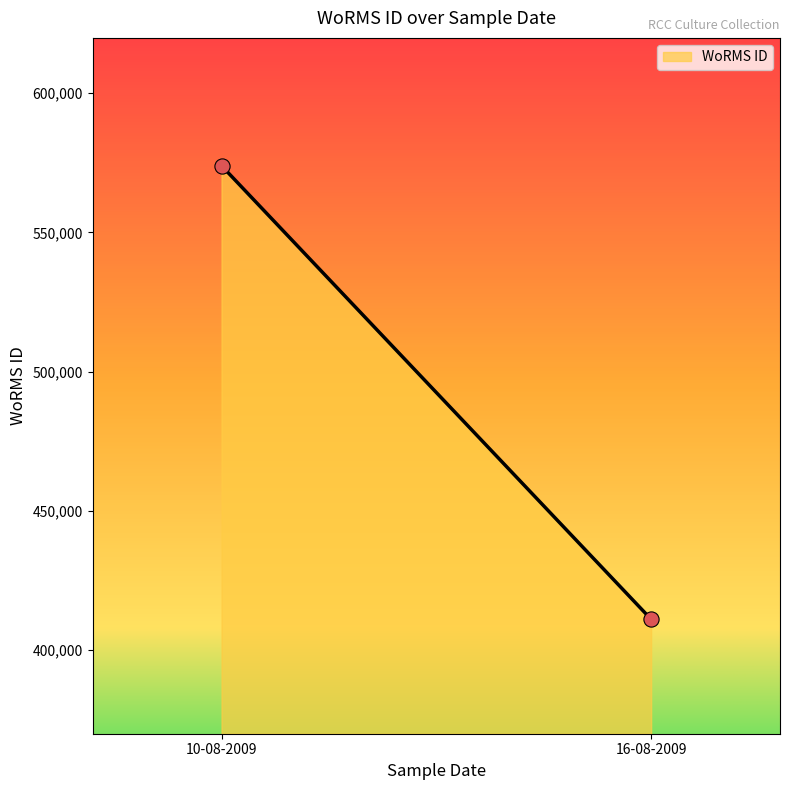

What is the average Y value?

492486